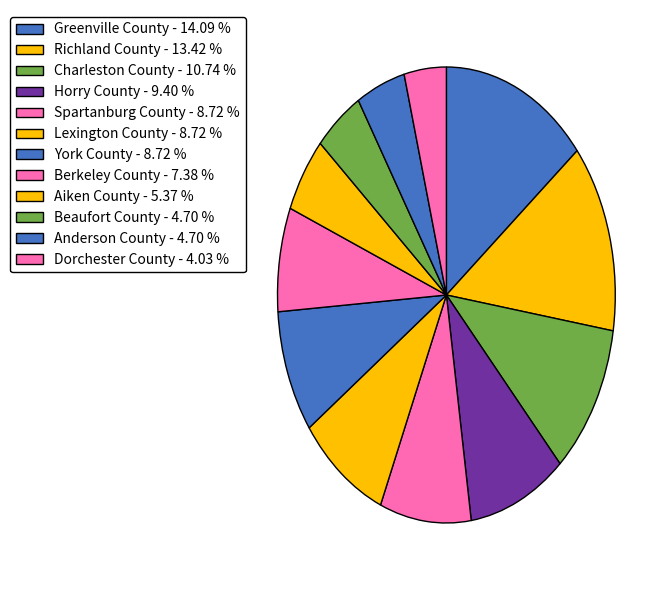

How many segments does this pie chart have?

12